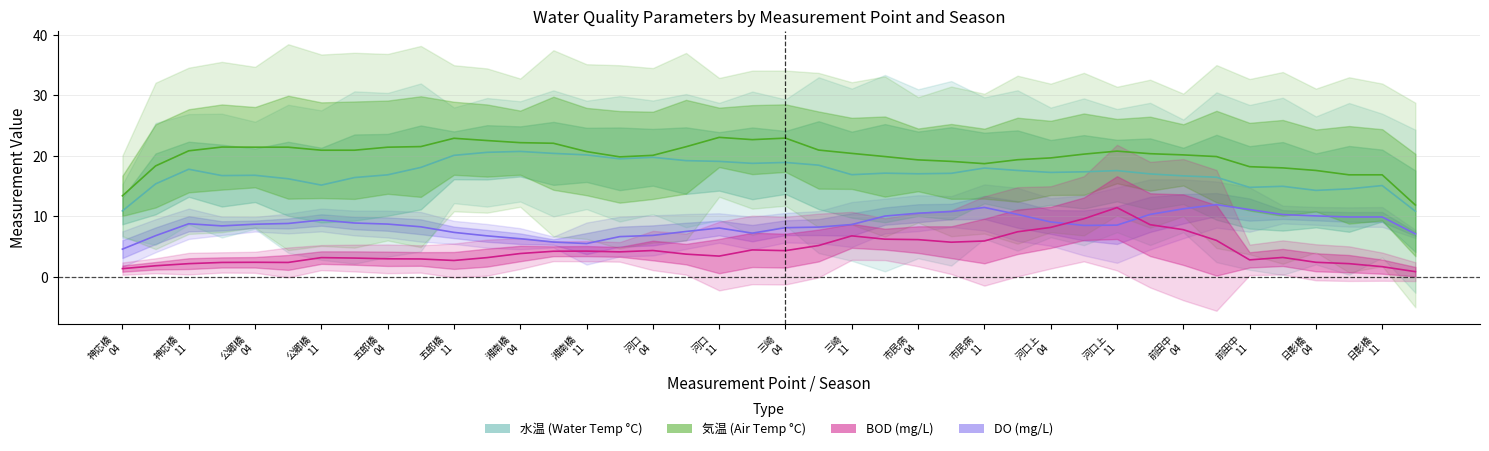

What are all the series names shown in the legend?

DO, 水温, 気温, BOD